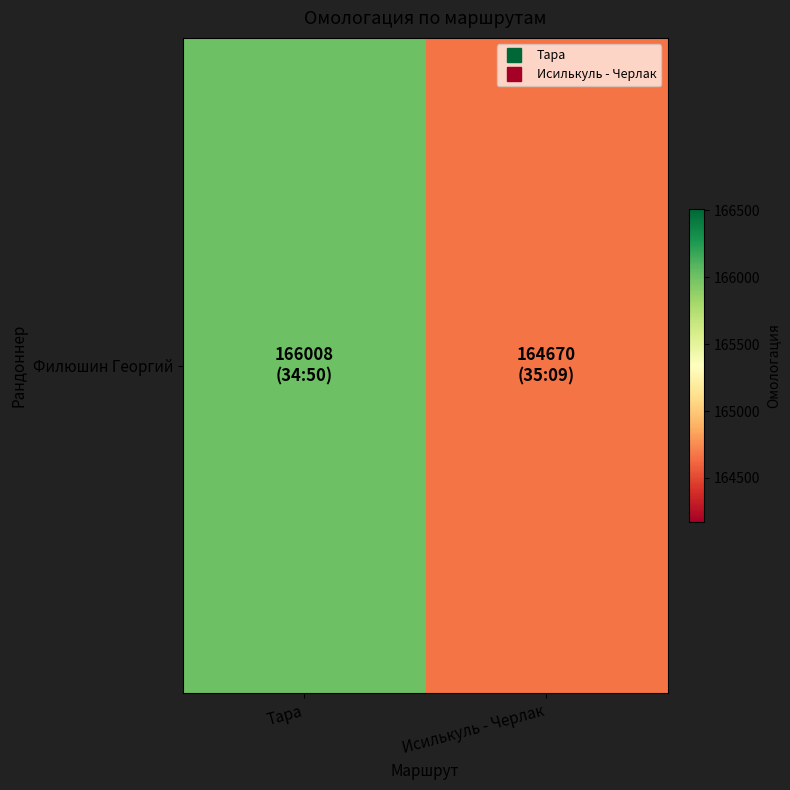

Is it true that the value at Исилькуль - Черлак is 164670?

True